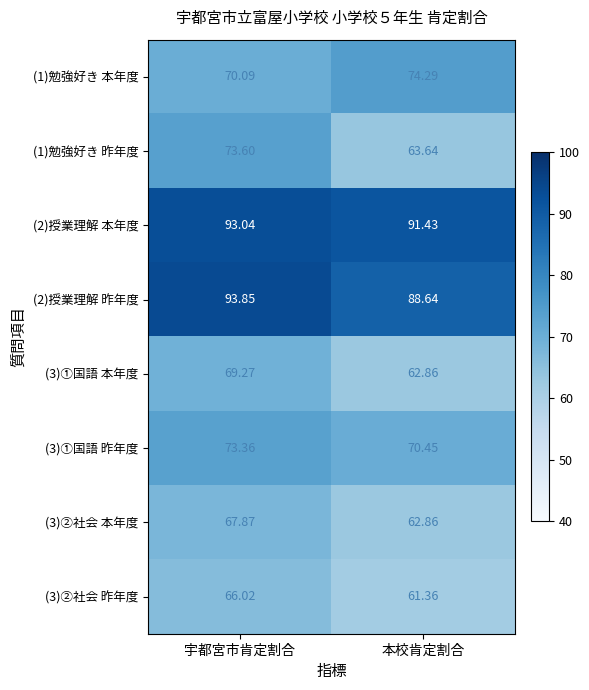

Which label corresponds to the smallest value in the chart?

本校肯定割合